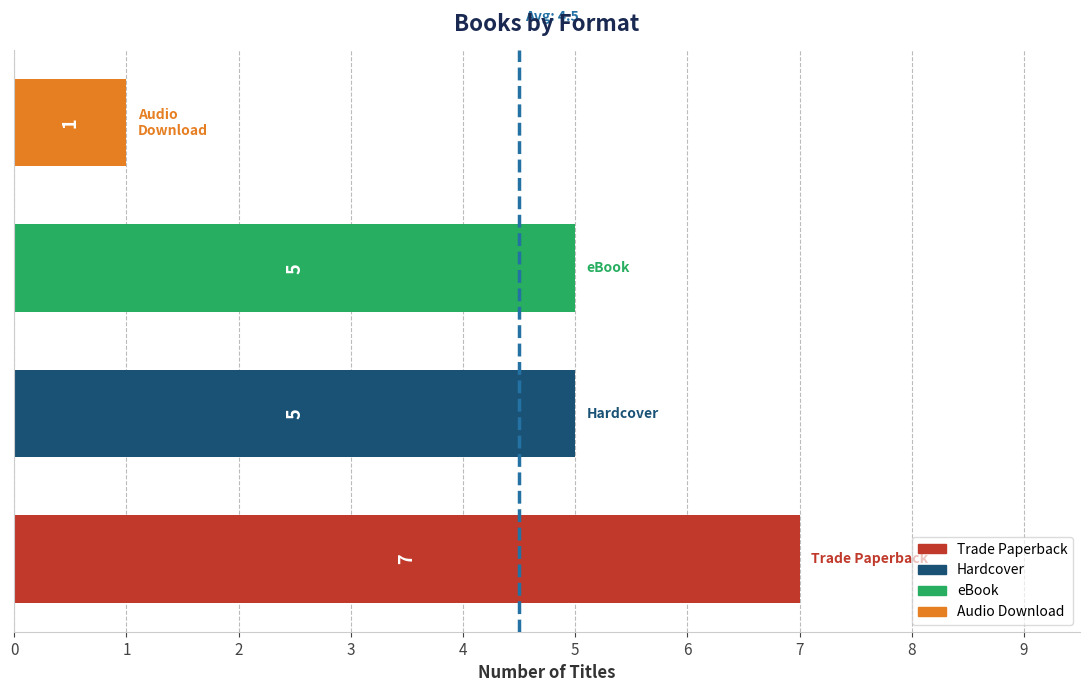

What is the difference between the maximum and minimum values?

6